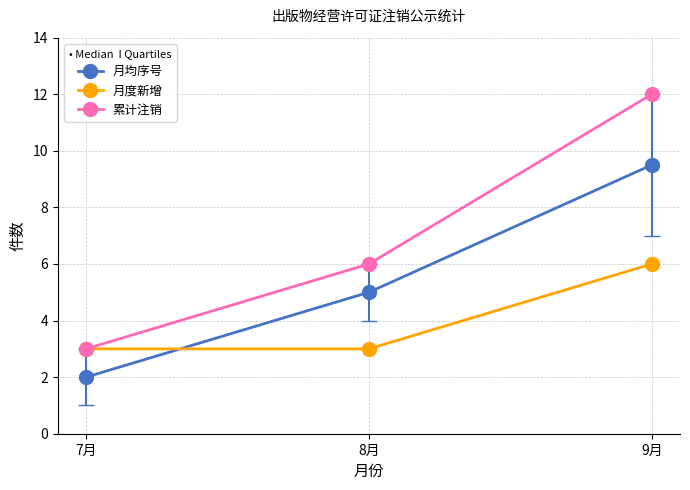

Does the chart display data point markers on the line(s)?

Yes